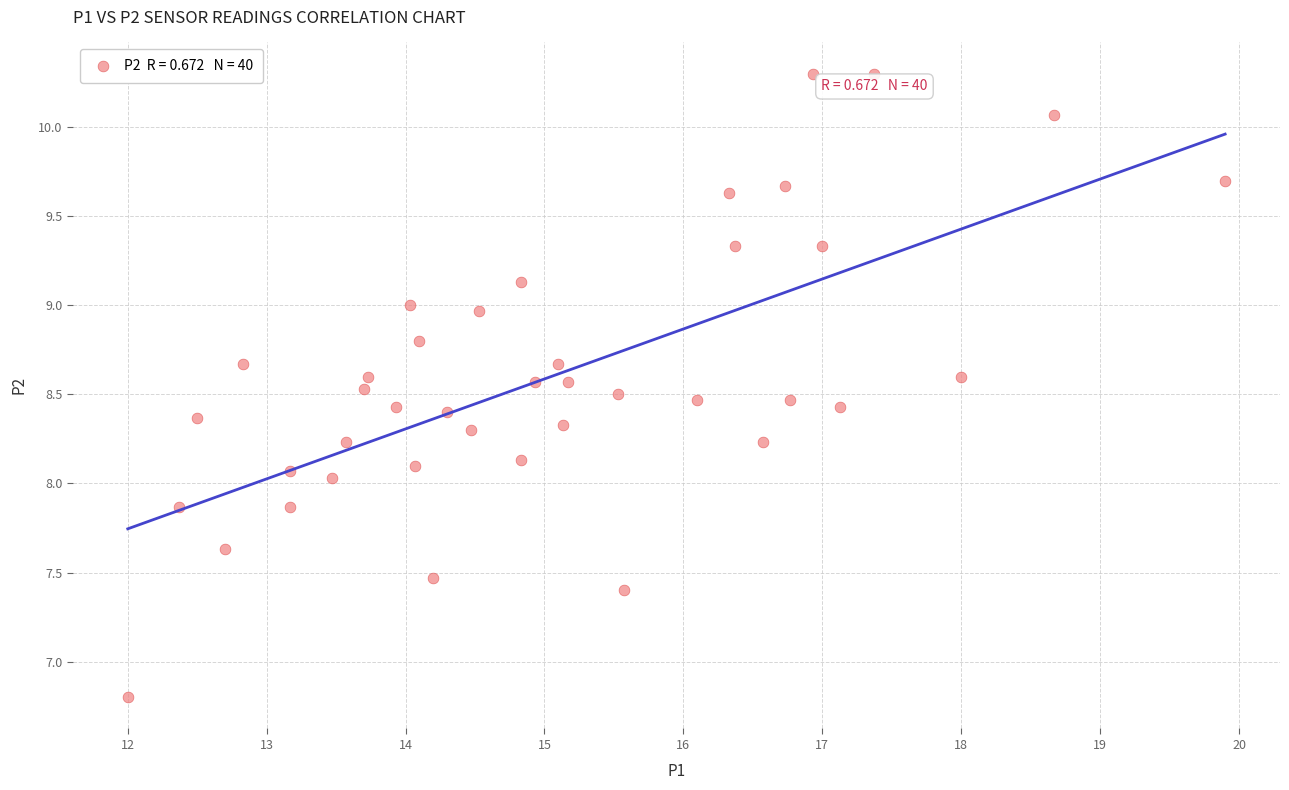

What is the range of X values (max minus min)?

7.9